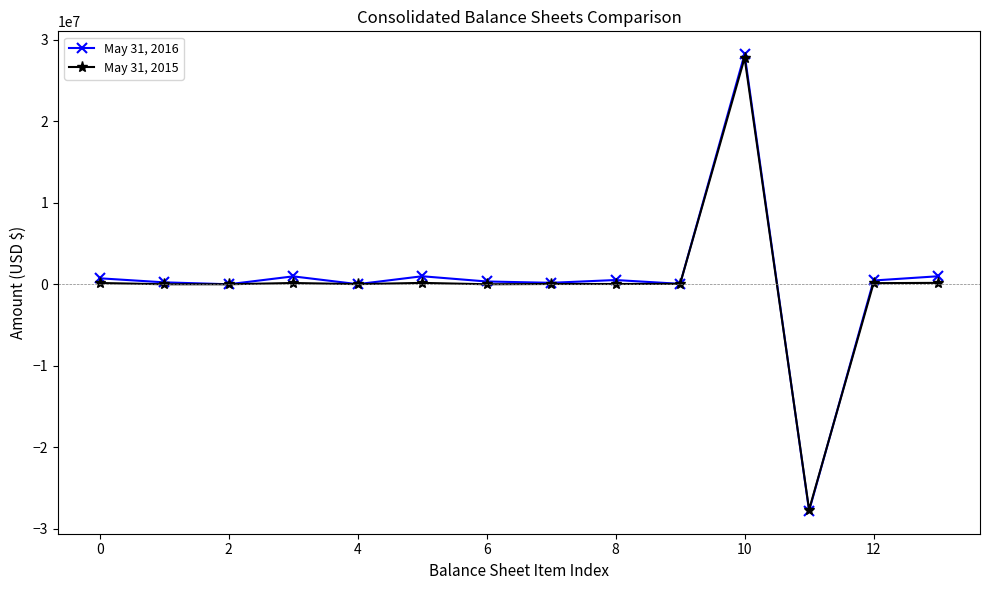

How many values in the May 31, 2016 series are below 462224?

7